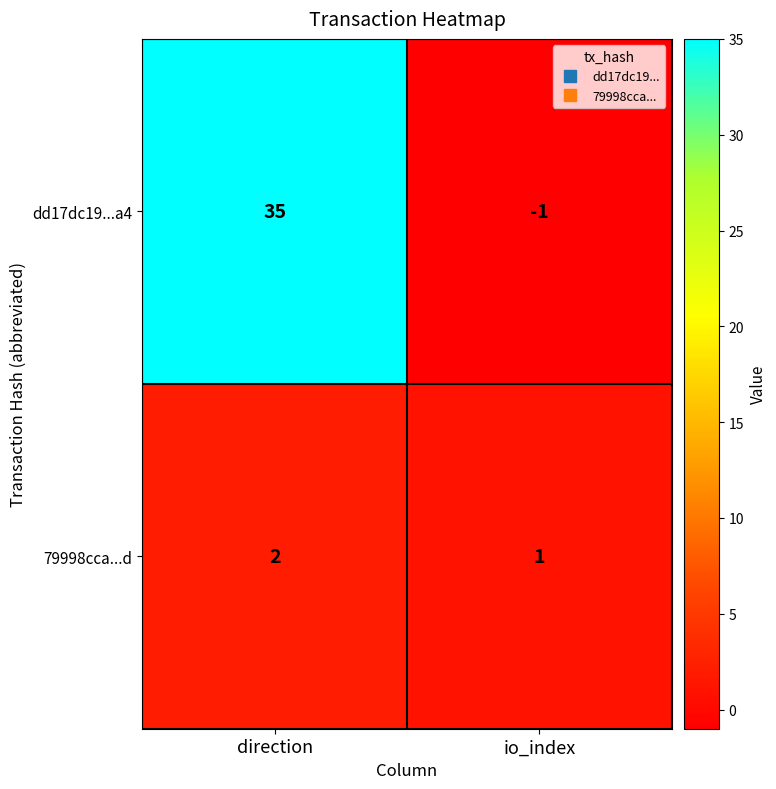

Which category has the highest value across all series?

direction